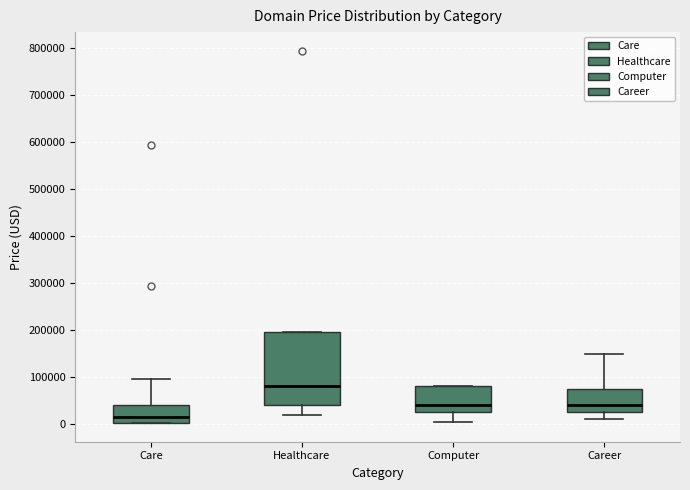

Which box's median line is the highest?

Healthcare